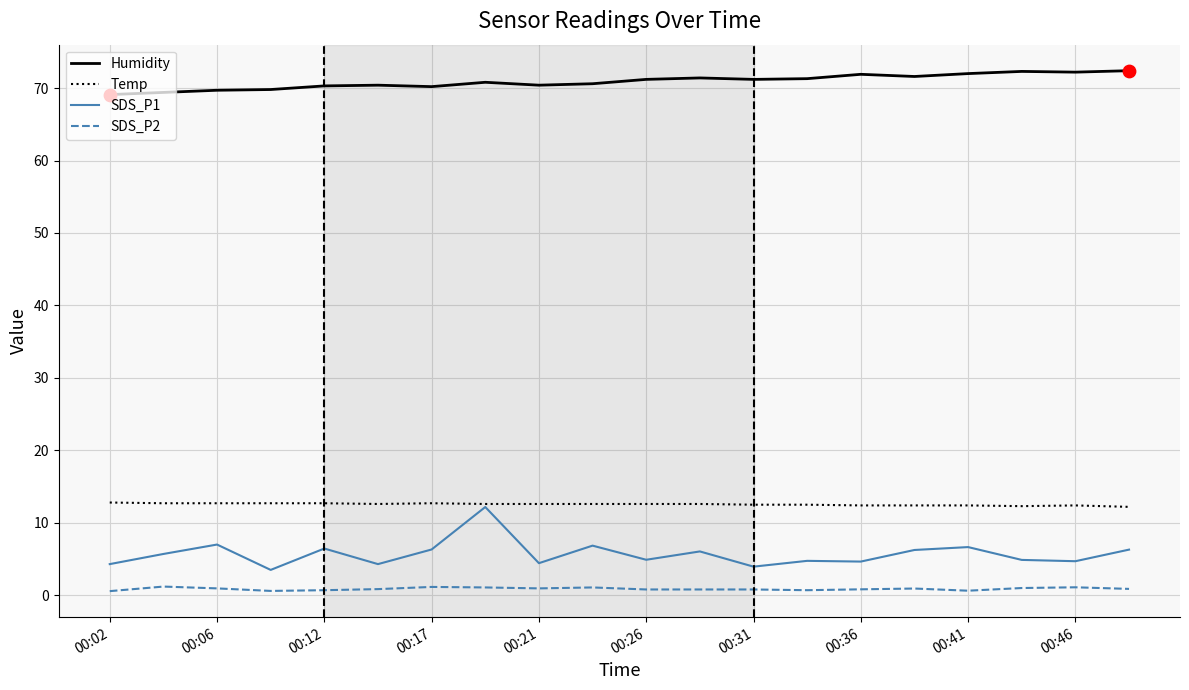

True or false: Temp and SDS_P2 cross at least once.

False